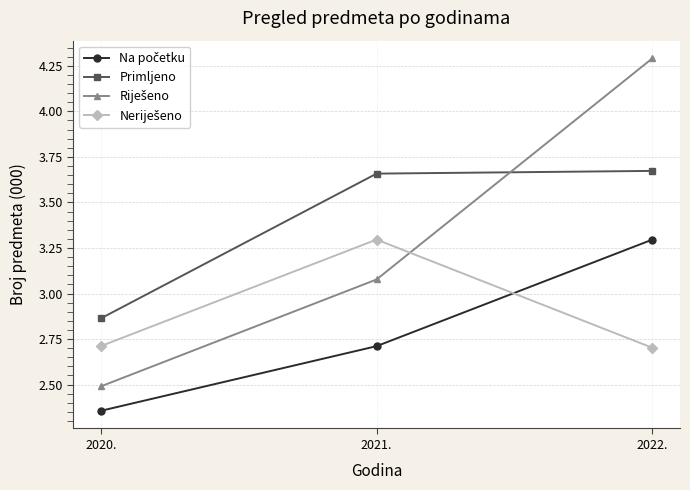

What is the difference between the maximum and minimum values in the Primljeno series?

0.8